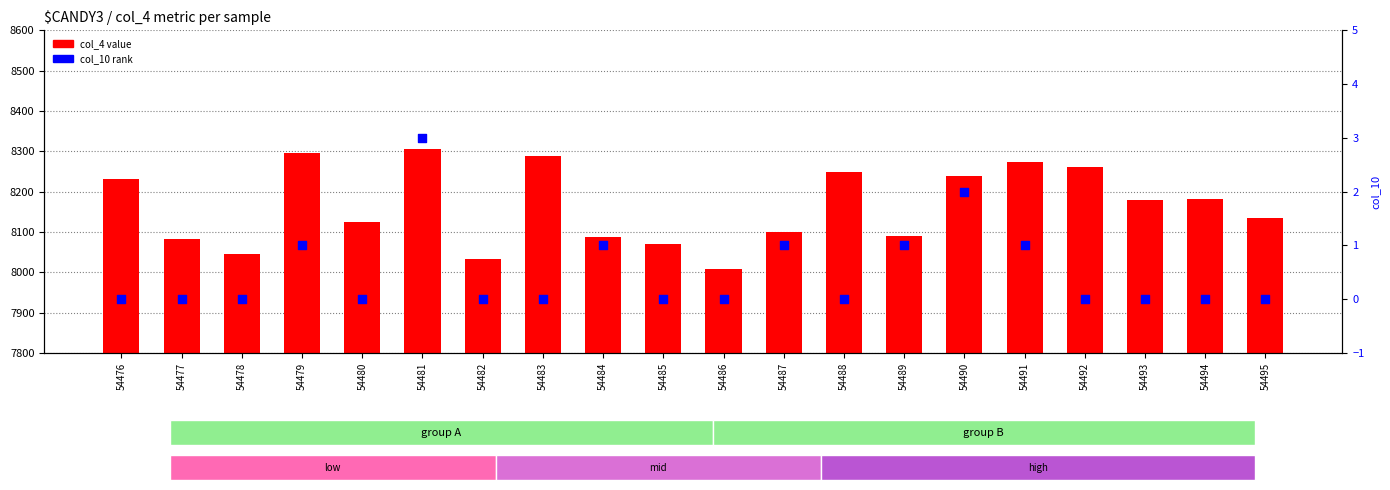

At how many categories does at least one series exceed 2547?

20